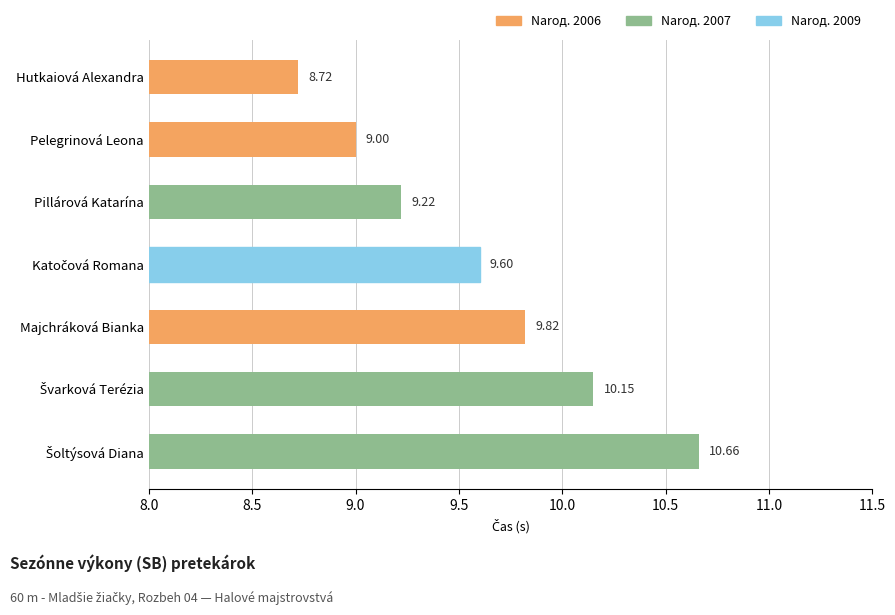

What is the difference between the maximum and minimum values?

1.9